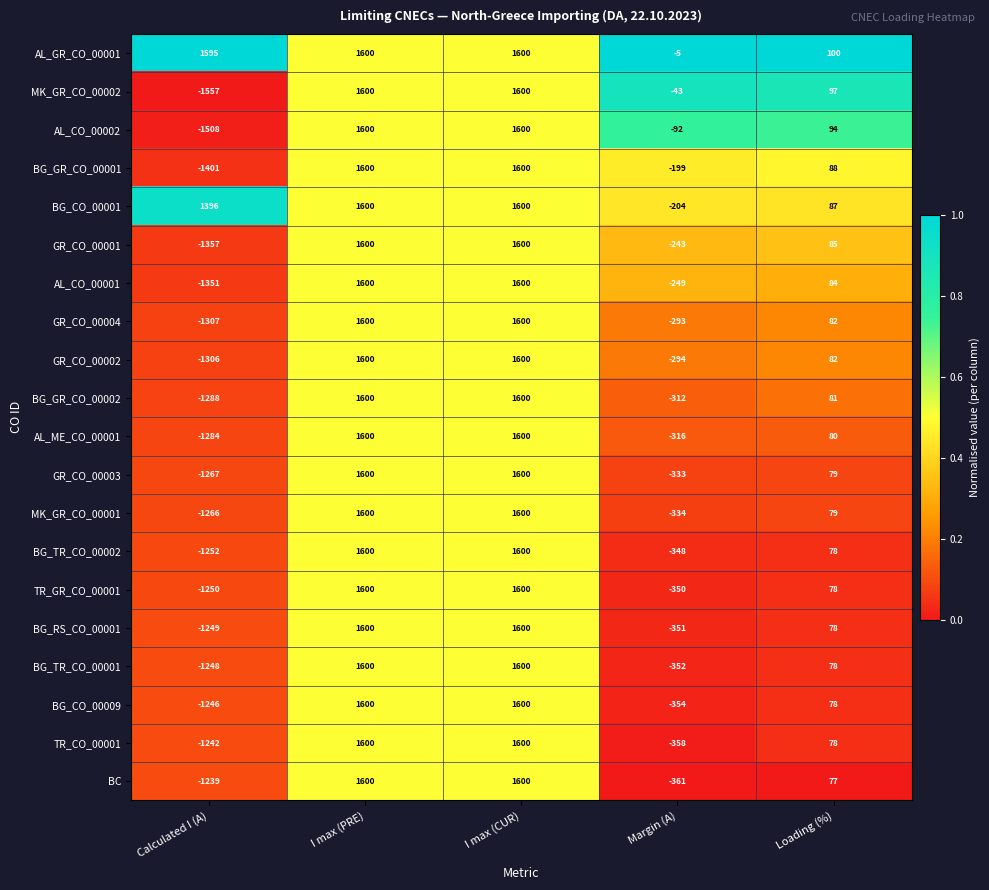

How many series are shown in this chart?

20